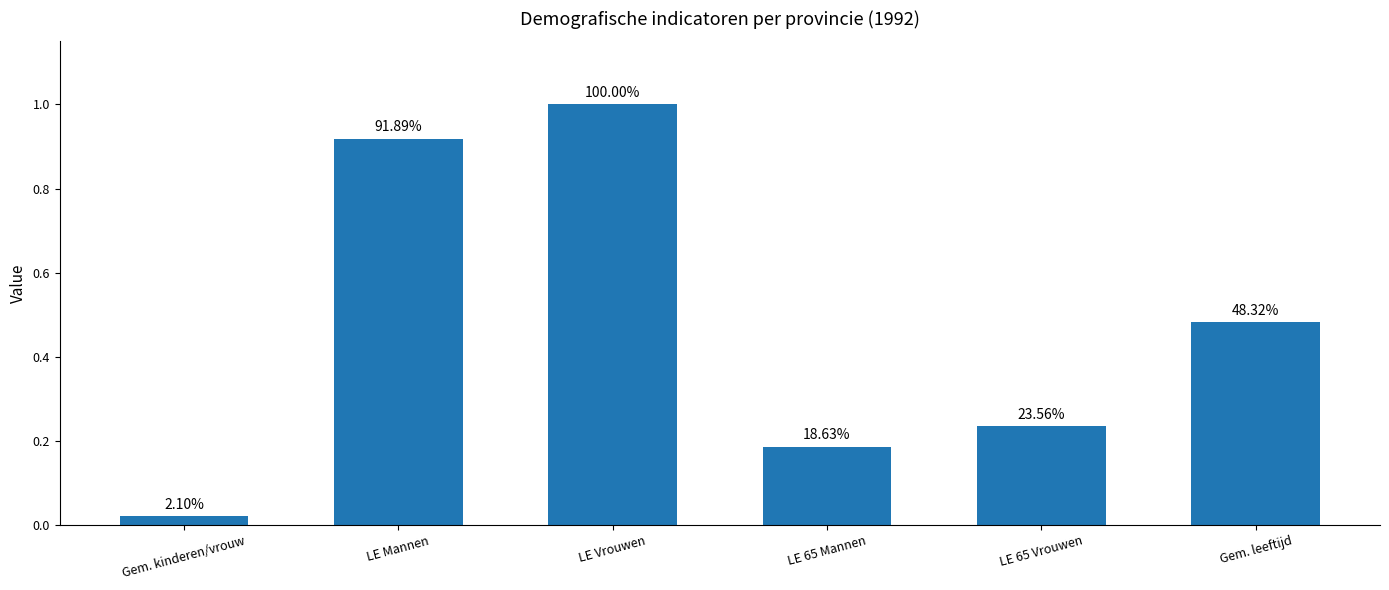

What is the greatest value displayed?

1.0